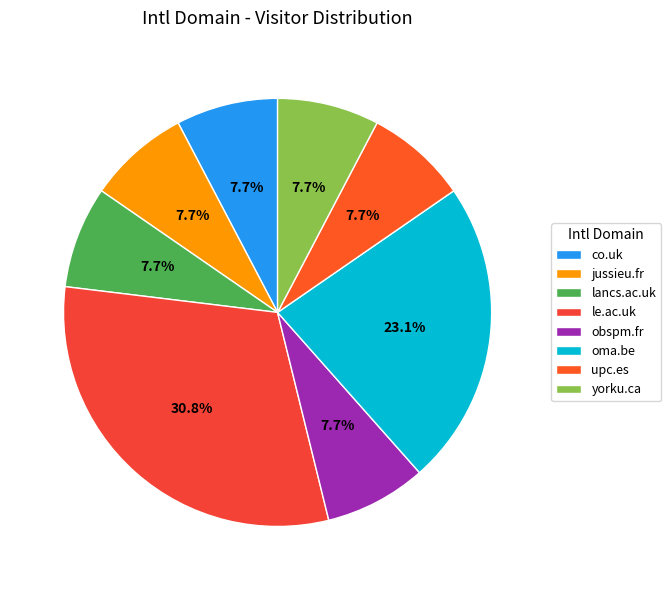

To the nearest percent, what is the average slice percentage?

12%